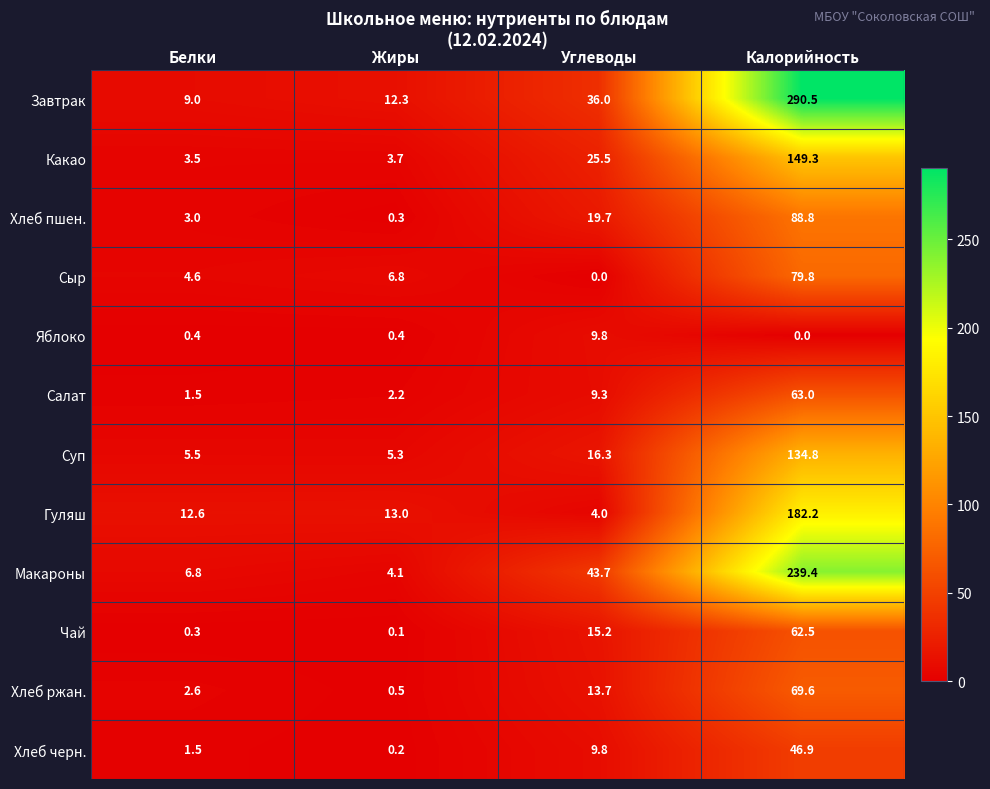

What is the sum of the Яблоко values at Белки and Углеводы?

10.2